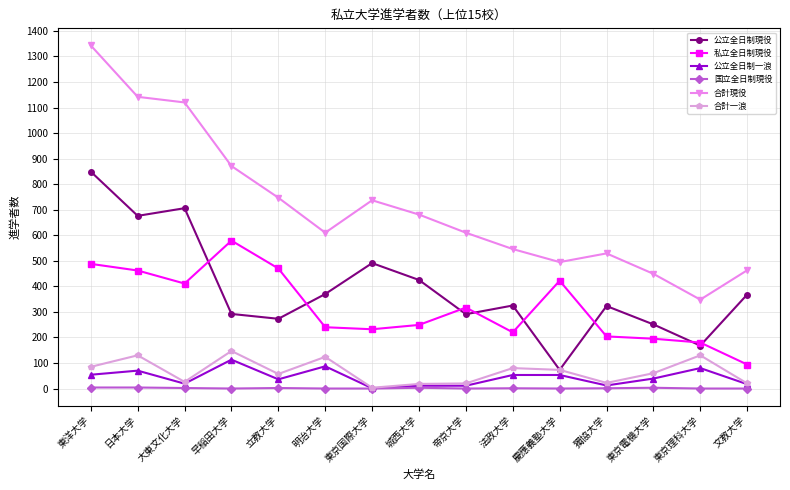

True or false: 合計一浪 has a value of 26 at 大東文化大学.

True